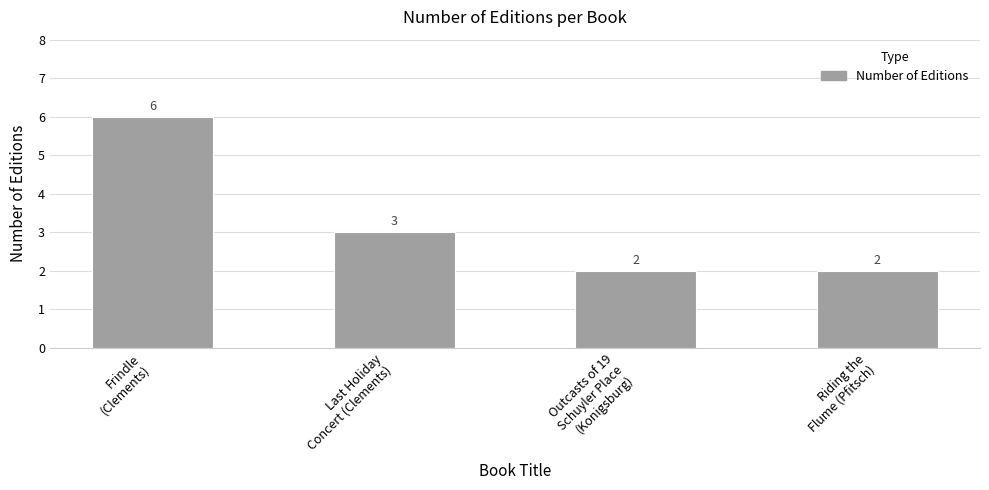

The chart shows a value of 1 at Outcasts of 19
Schuyler Place
(Konigsburg). True or false?

False